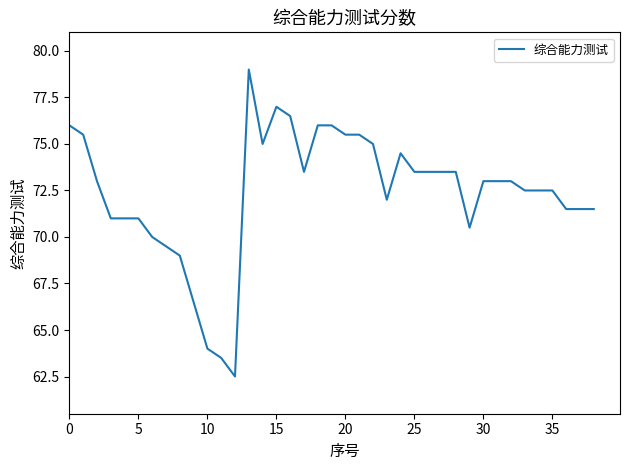

What is the difference between the maximum and minimum values?

16.5